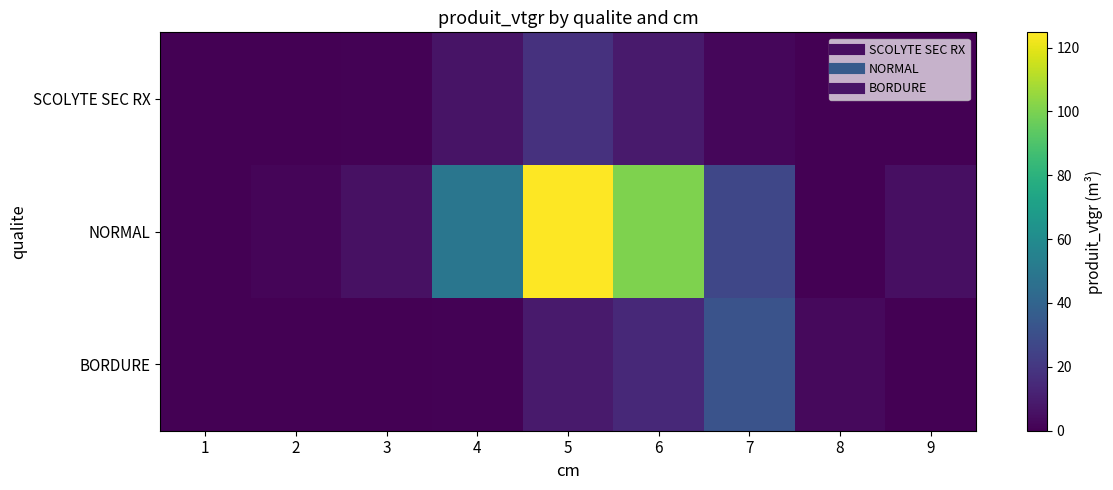

At which category is the sum across all series the highest?

5